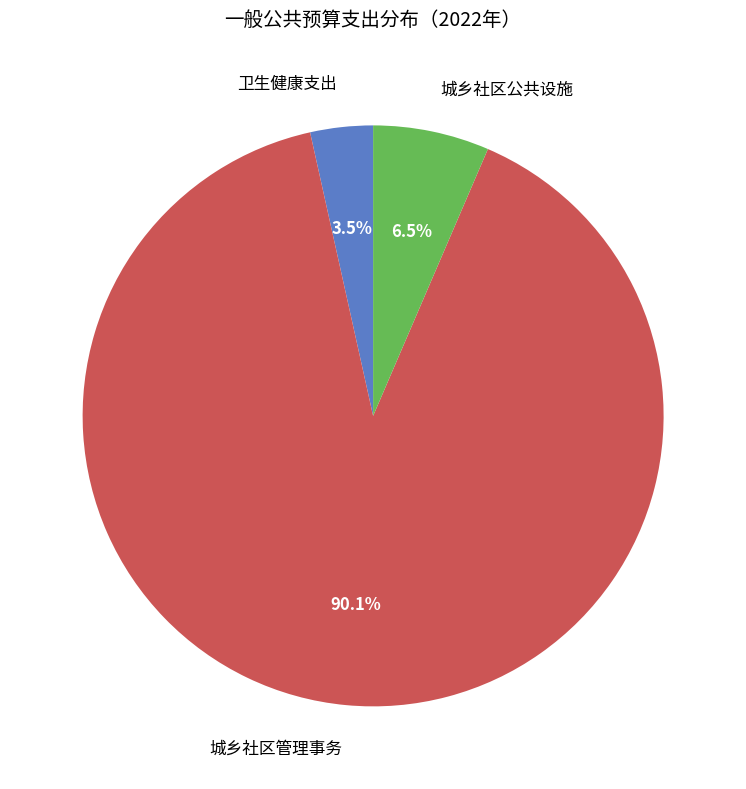

What is the largest slice in the pie chart?

城乡社区管理事务